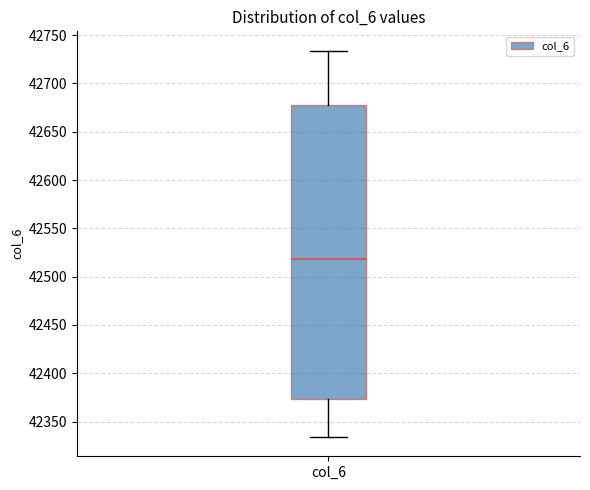

Read this box plot against the y-axis: the position of the median line, the range covered by the box, and the ends of both whiskers. The values are not printed on the chart, so give them approximately, as read against the axis.

median 42520, box 42375 to 42675, whiskers 42335 to 42735